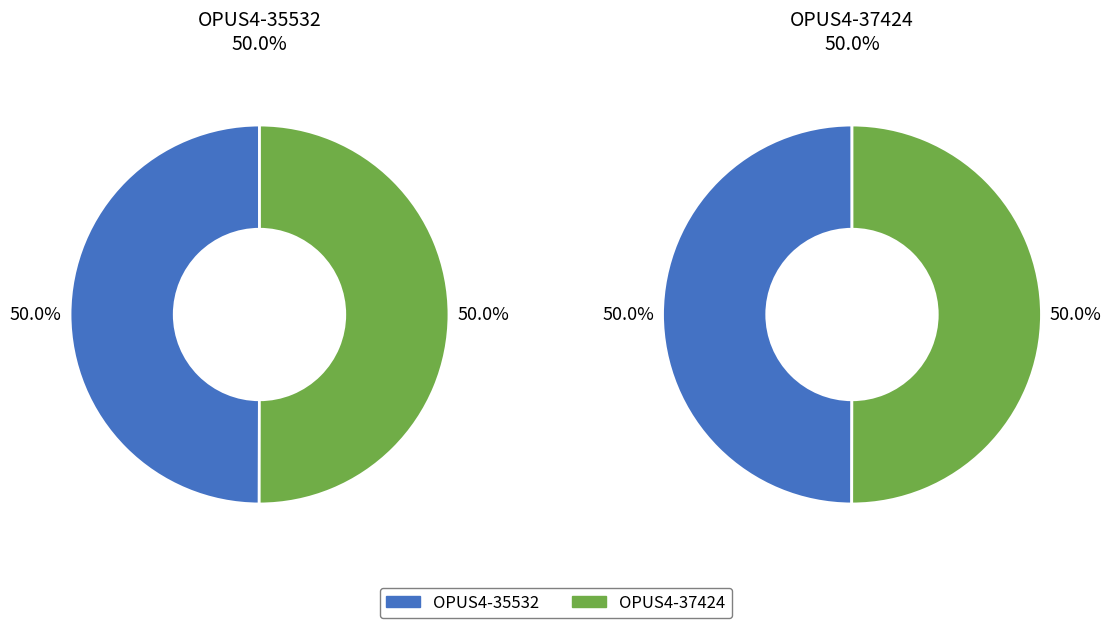

Is it true that OPUS4-35532 is 38% of the pie?

False